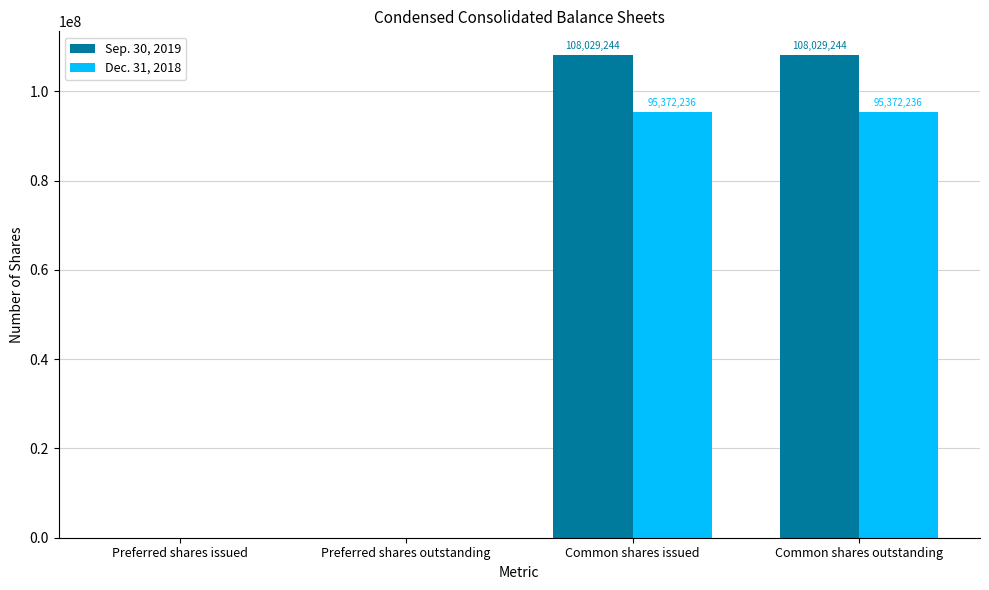

What is the maximum value shown in the chart?

108029244